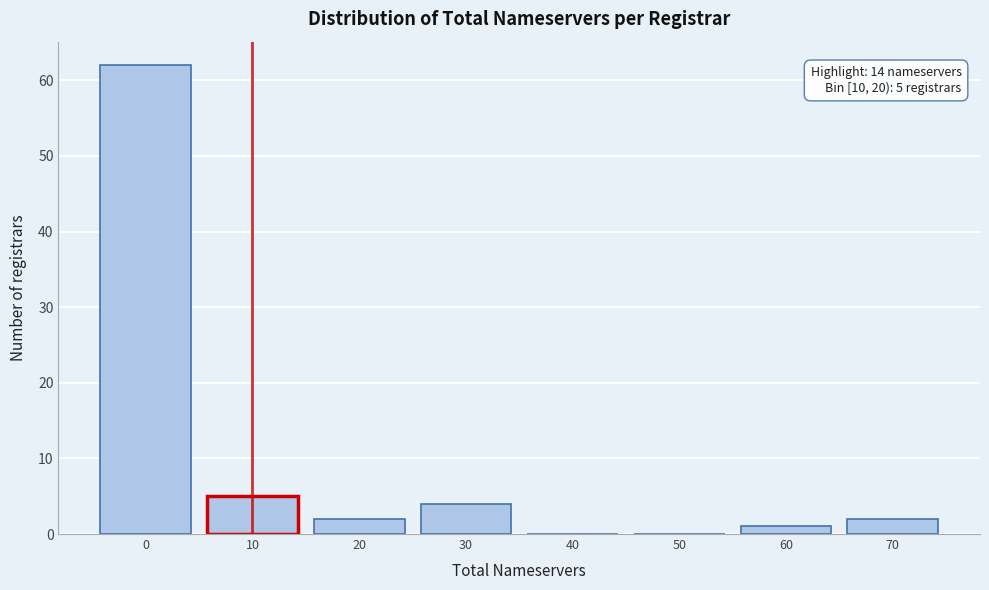

Reading left to right, list all the values displayed in this chart.

0=62	10=5	20=2	30=4	40=0	50=0	60=1	70=2